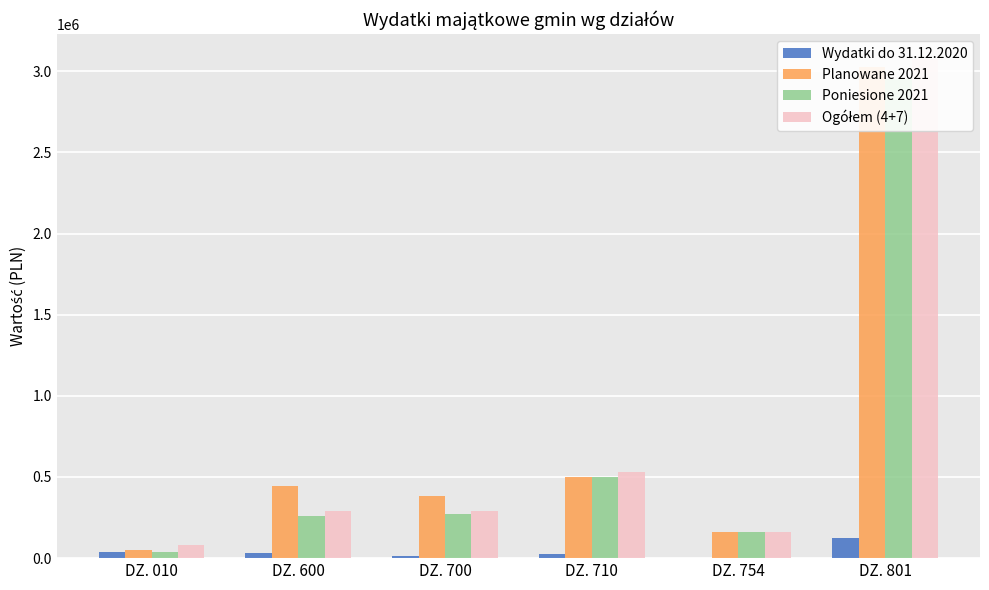

The Poniesione 2021 series shows 58368.1 at DZ. 600. True or false?

False